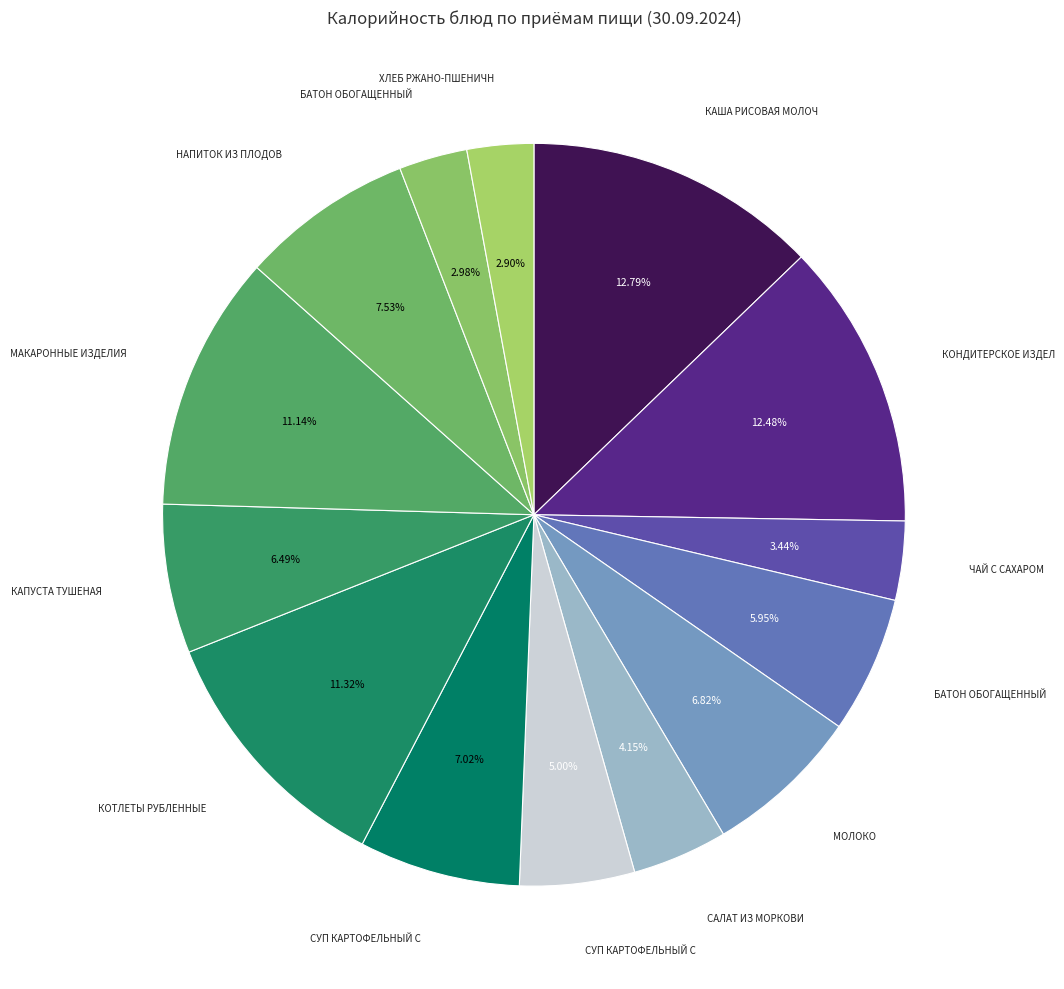

Count the number of slices in the pie.

14